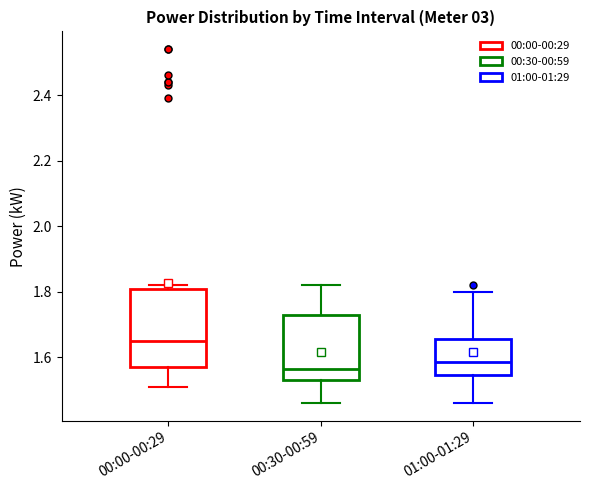

Which box is the tallest, from its lower edge to its upper edge?

00:00-00:29